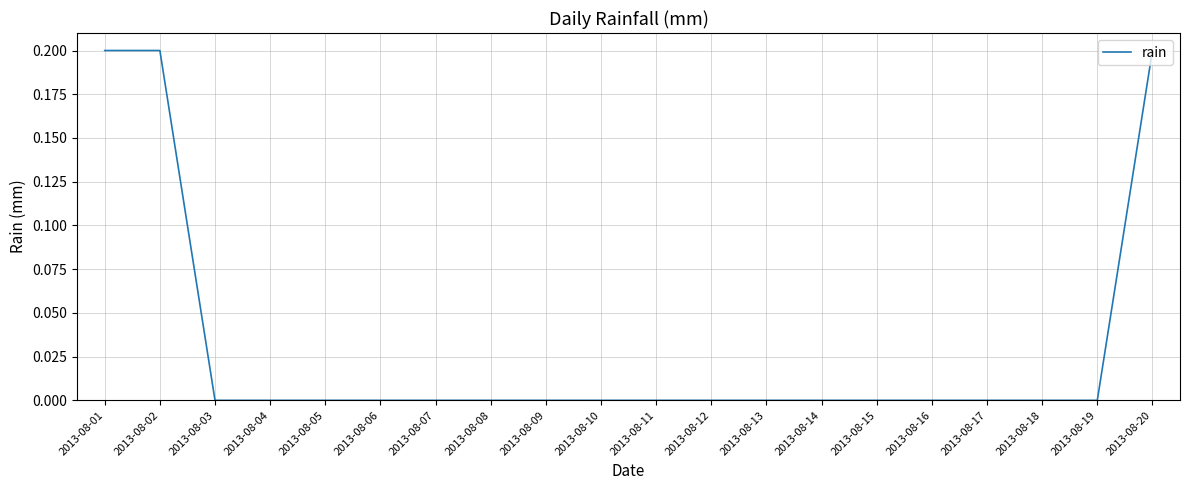

Reading left to right, list all the values displayed in this chart.

0.2	0.2	0.0	0.0	0.0	0.0	0.0	0.0	0.0	0.0	0.0	0.0	0.0	0.0	0.0	0.0	0.0	0.0	0.0	0.2